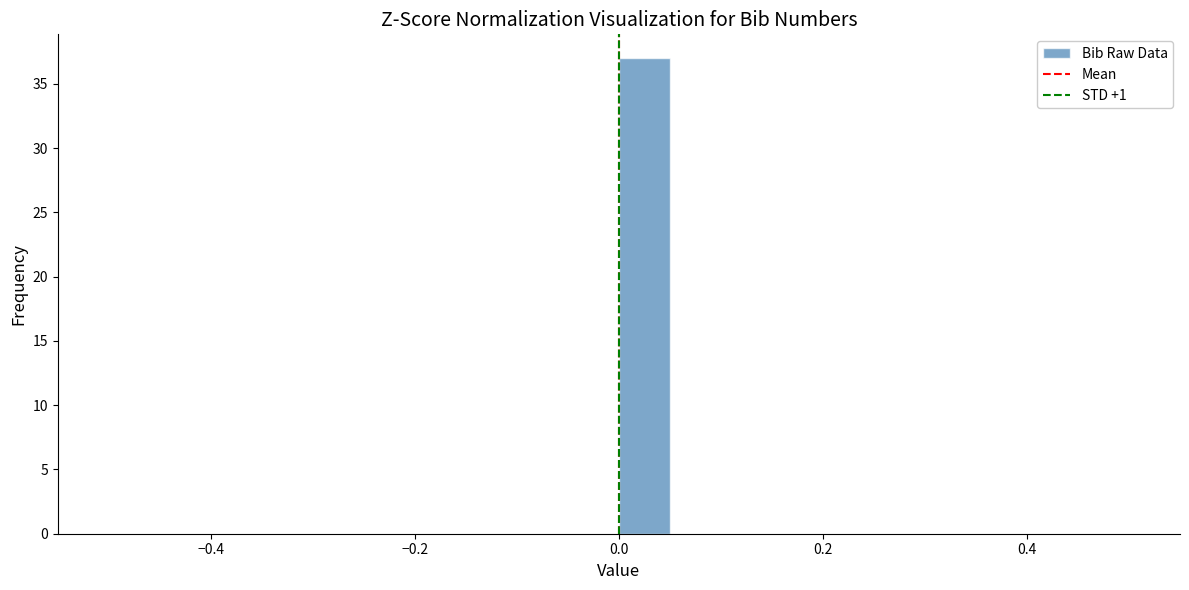

Read against the x-axis, roughly where is the centre of the tallest bar?

0.02